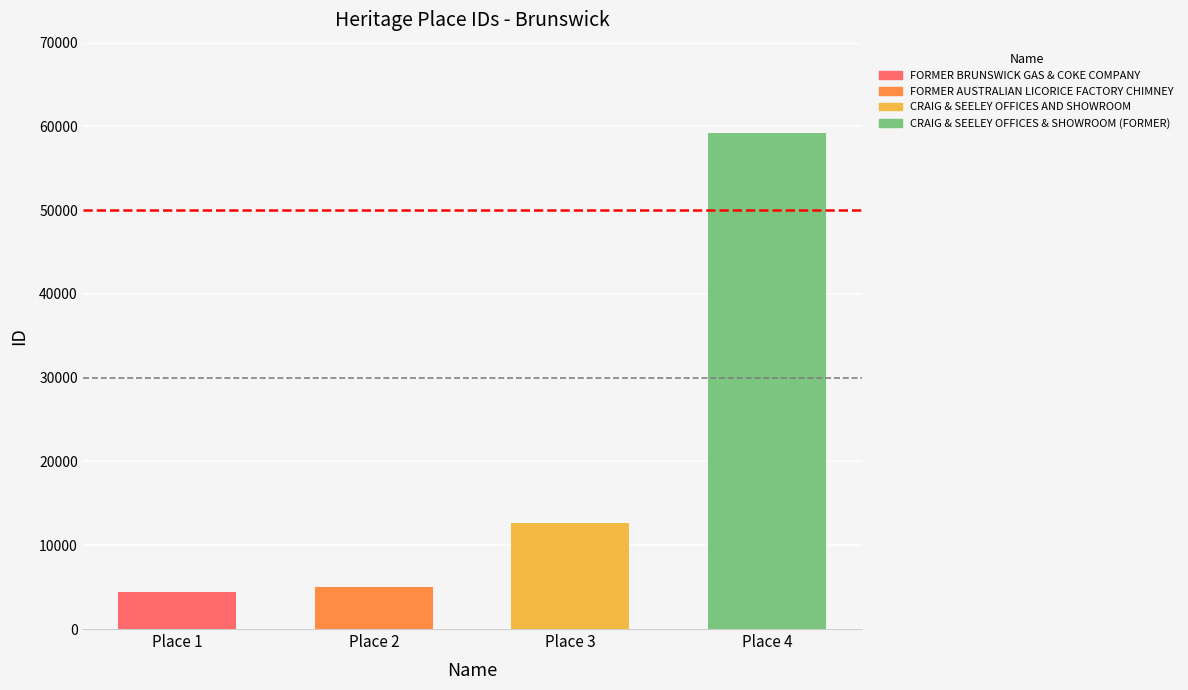

Rank the categories by value from highest to lowest.

CRAIG & SEELEY OFFICES & SHOWROOM (FORMER), CRAIG & SEELEY OFFICES AND SHOWROOM, FORMER AUSTRALIAN LICORICE FACTORY CHIMNEY, FORMER BRUNSWICK GAS & COKE COMPANY